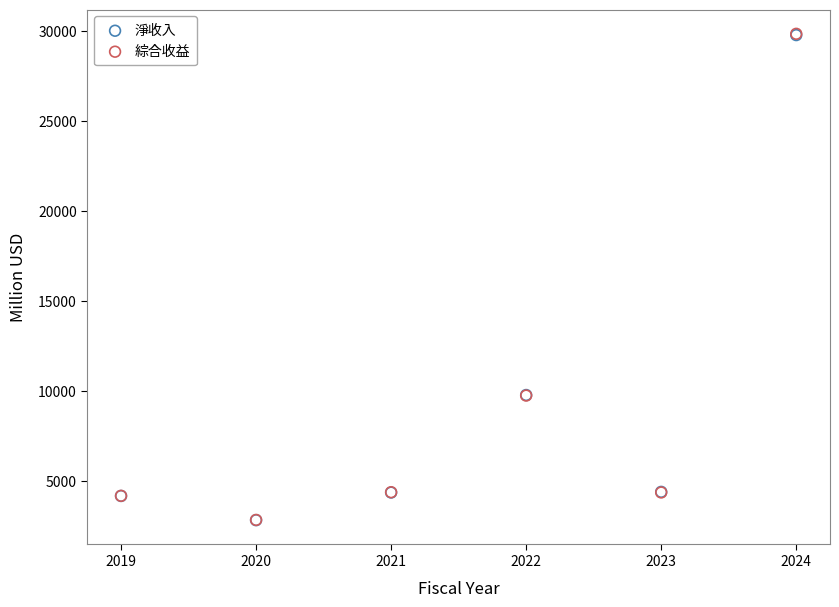

What are all the series names shown in the legend?

淨收入, 綜合收益